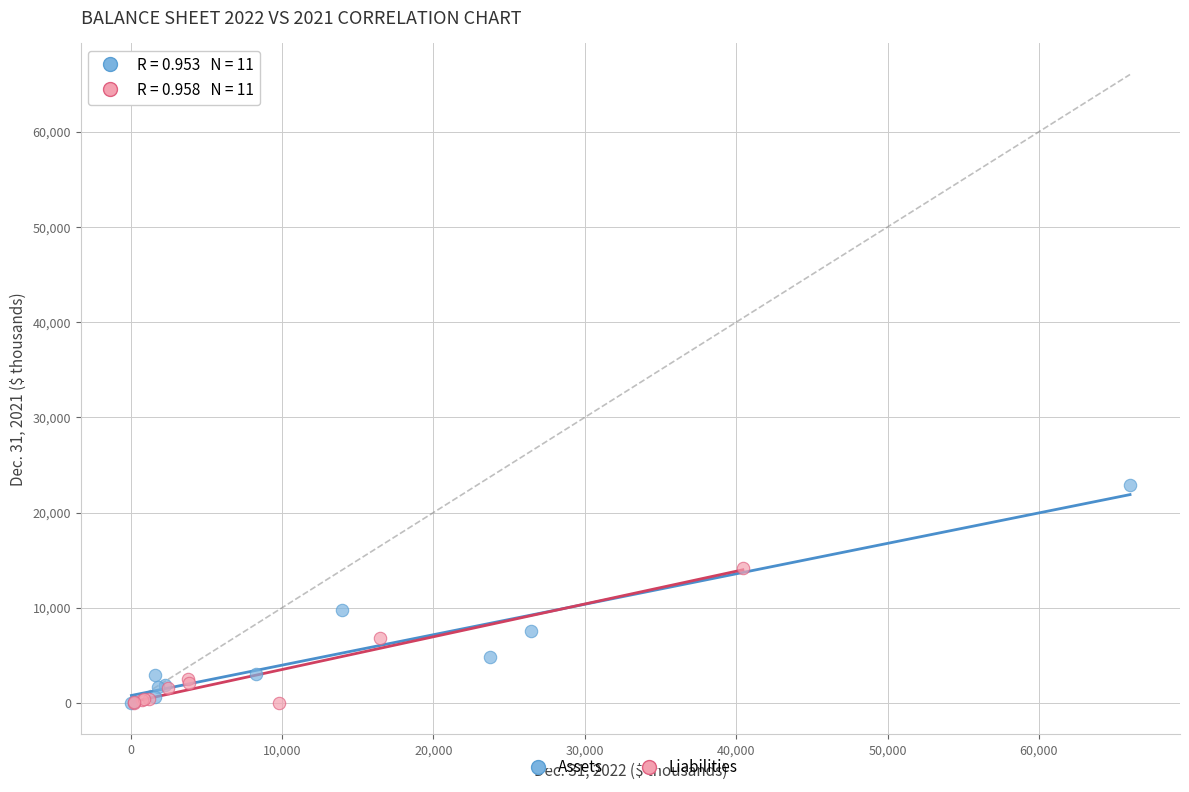

Which series reaches the maximum Y coordinate?

Assets